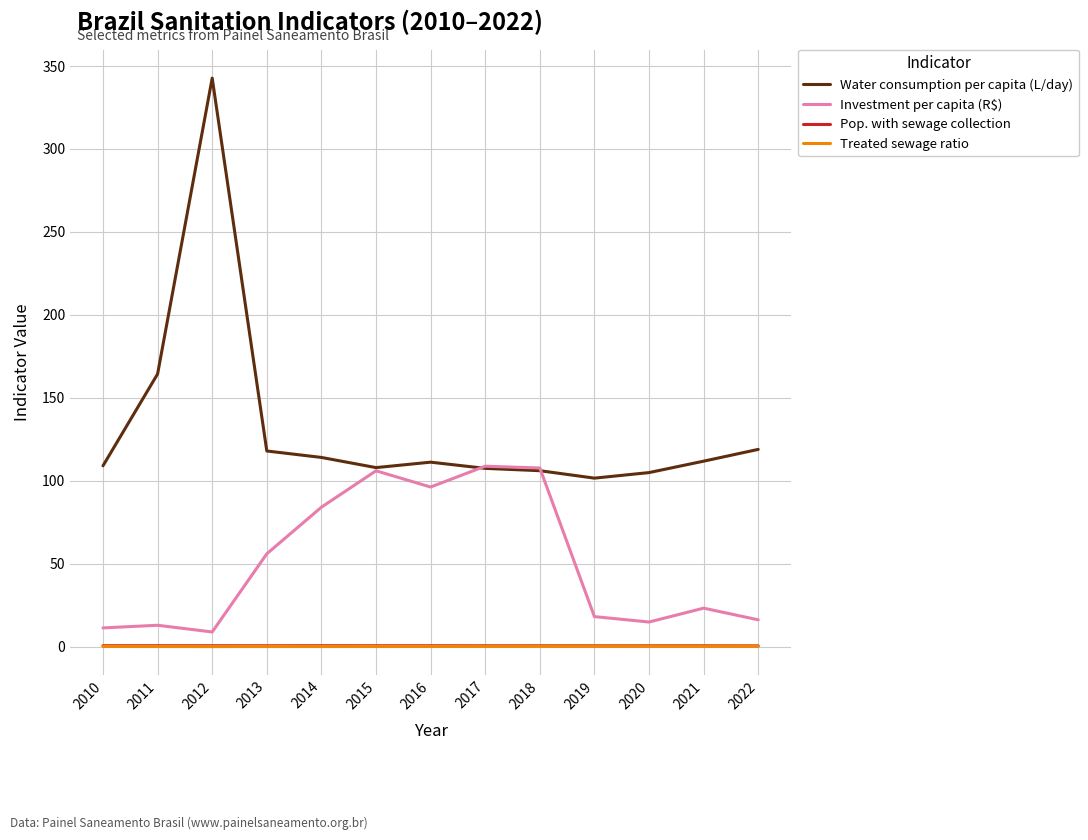

What is the average value of the Investment per capita (R$) series?

51.1